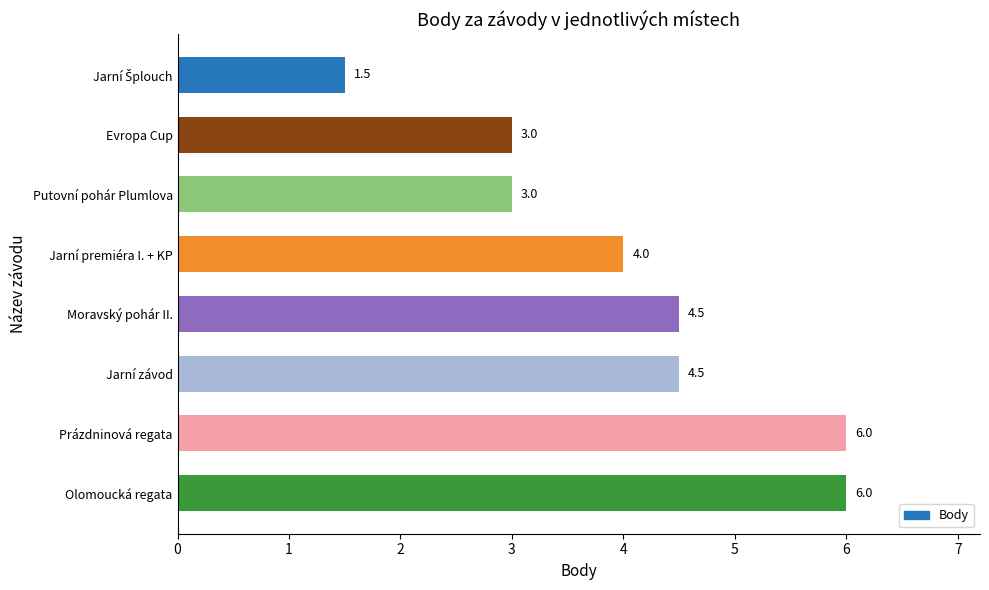

Reading bottom to top, transcribe all the data shown in this chart.

6.0	6.0	4.5	4.5	4.0	3.0	3.0	1.5